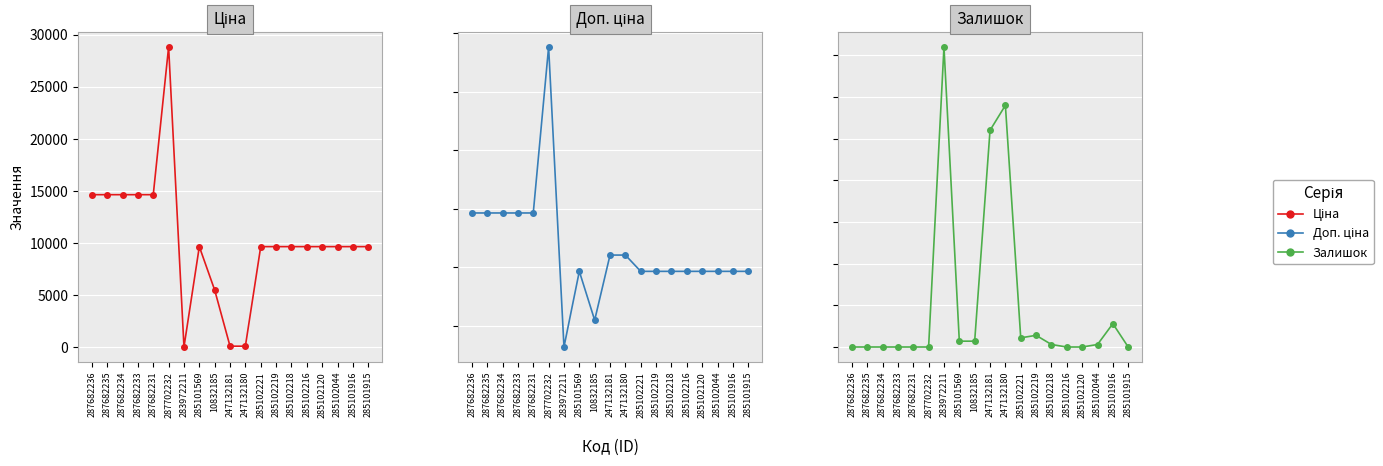

True or false: Залишок has a value of 290.0 at 247132180.

True